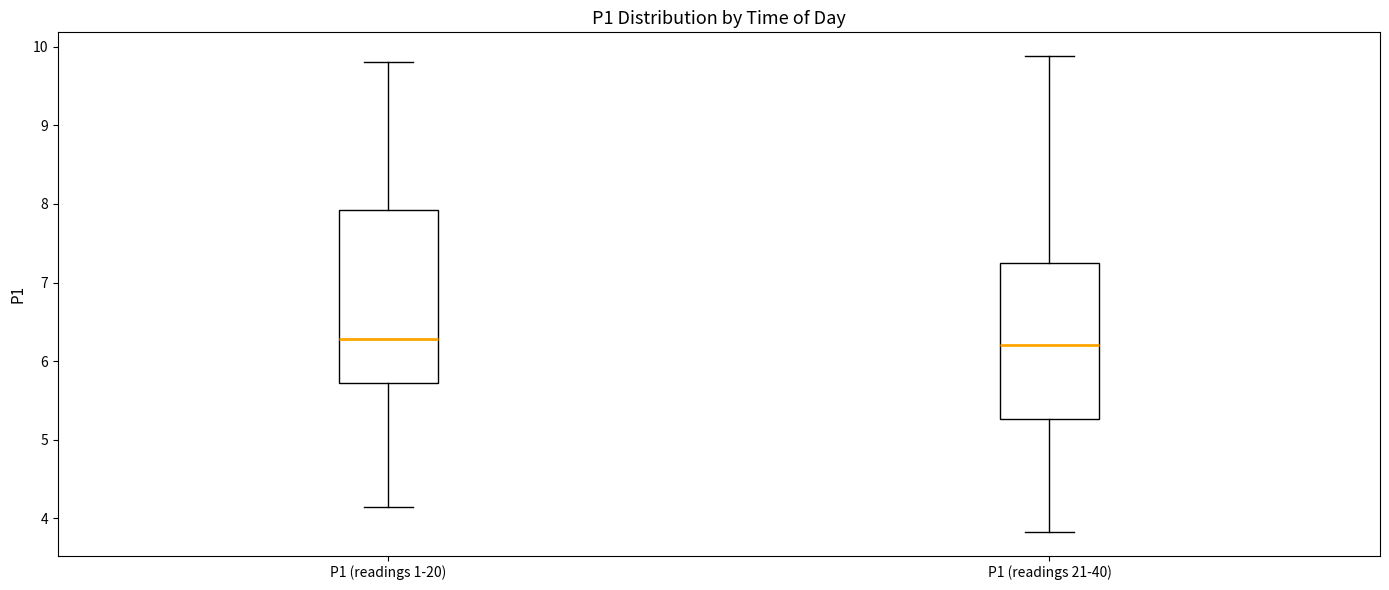

Reading left to right, read every box against the y-axis: the position of its median line, the range the box covers, and the ends of its whiskers. The values are not printed on the chart, so give them approximately, as read against the axis.

P1 (readings 1-20): median 6.3, box 5.7 to 7.9, whiskers 4.2 to 9.8
P1 (readings 21-40): median 6.2, box 5.3 to 7.3, whiskers 3.8 to 9.9